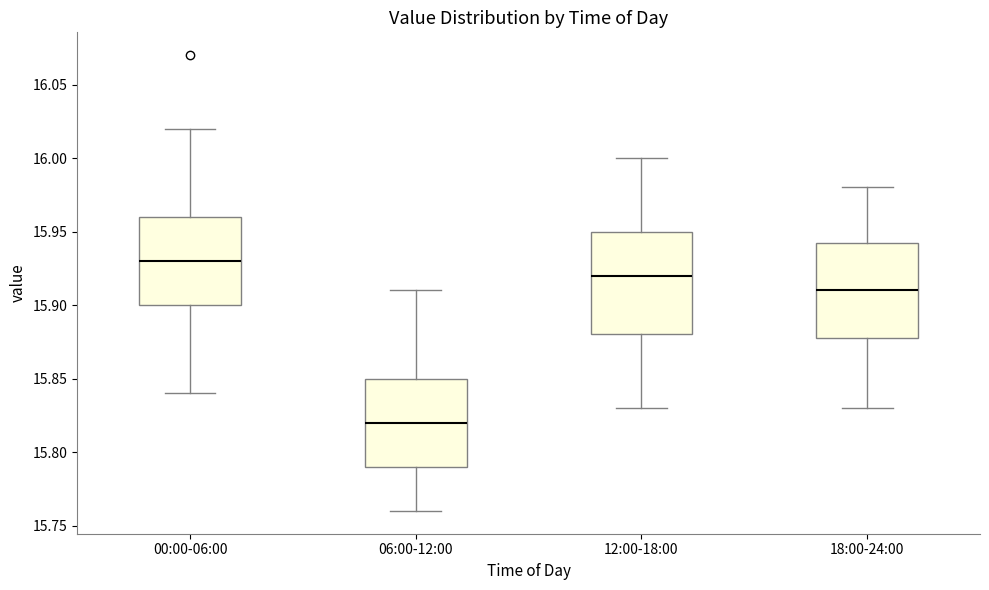

Where is the upper edge of the box for 06:00-12:00 on the y-axis? The values are not printed on the chart, so give them approximately, as read against the axis.

15.850